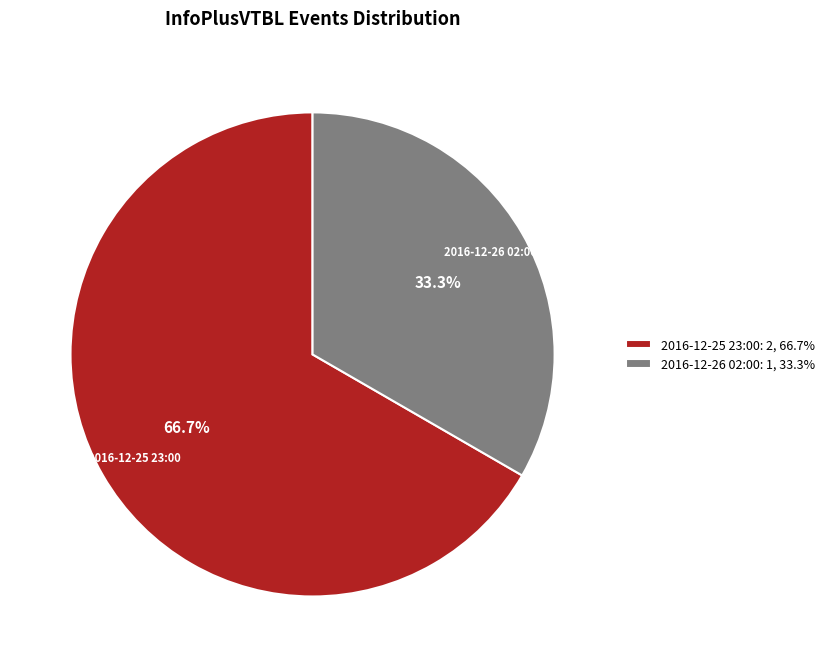

Which category has the biggest portion of the pie?

2016-12-25 23:00